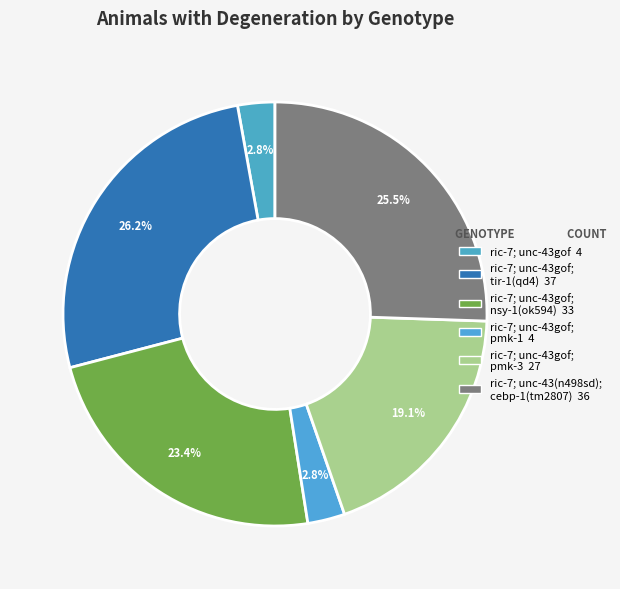

Count the number of slices in the pie.

6